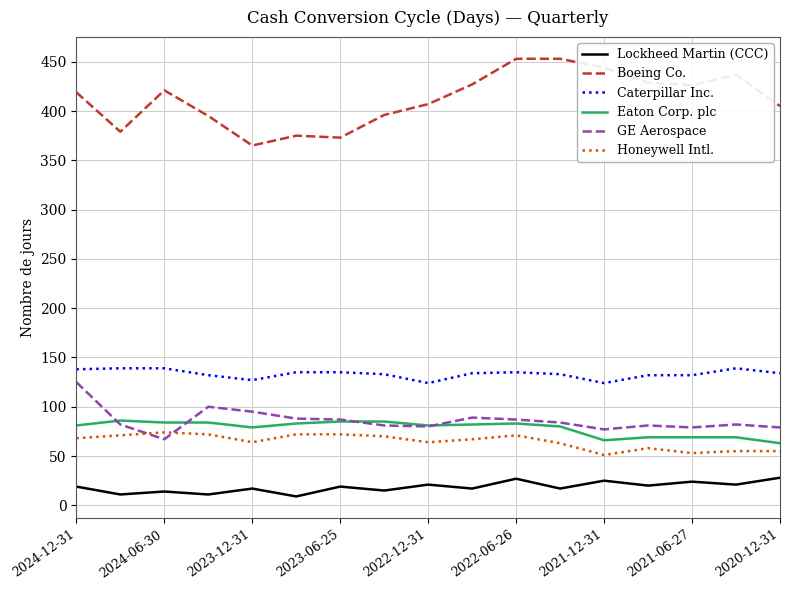

Which series has the largest total across all categories?

Boeing Co.